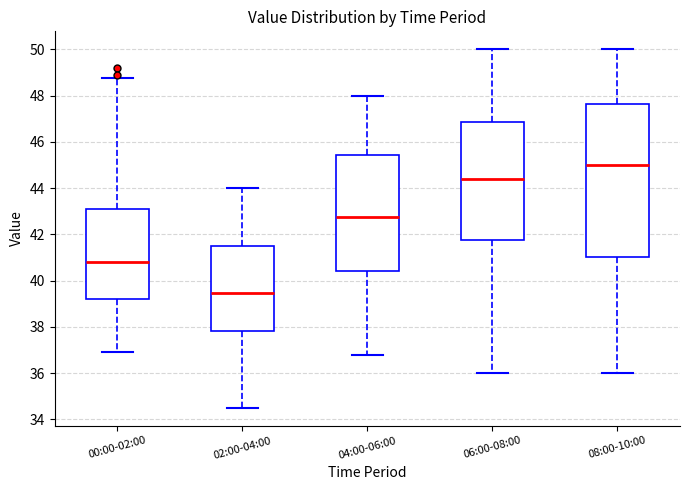

Which box's median line is the lowest?

02:00-04:00